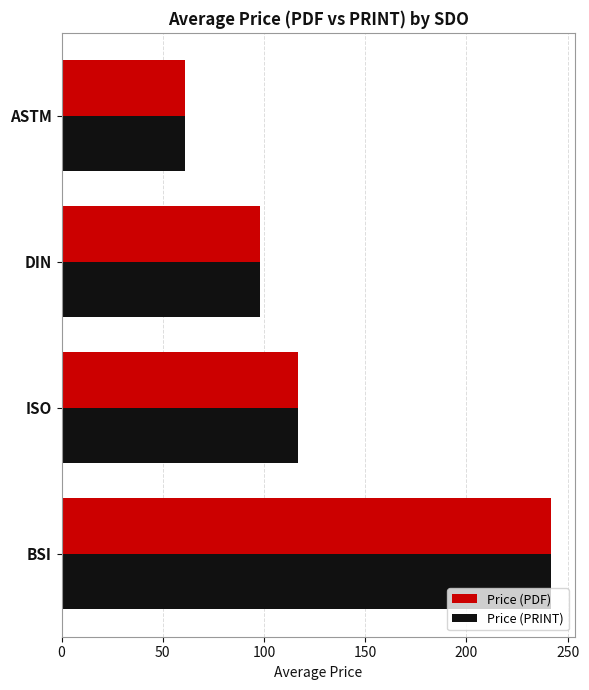

List the labels in order of Price (PRINT) value, largest first.

BSI, ISO, DIN, ASTM